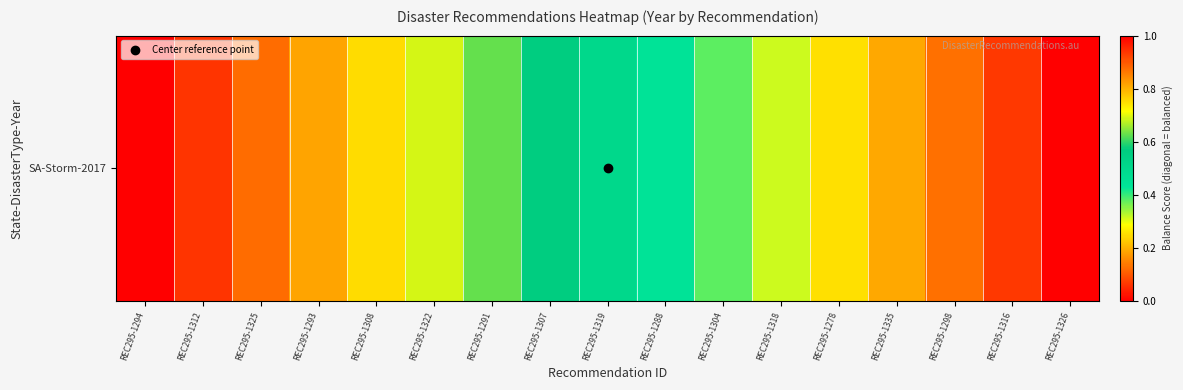

What is the greatest value displayed?

1.0